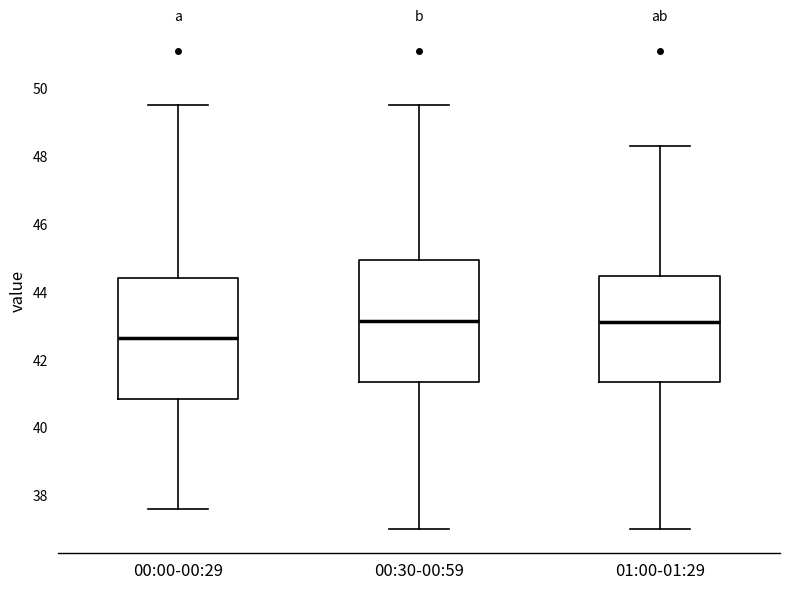

Reading left to right, read every box against the y-axis: the position of its median line, the range the box covers, and the ends of its whiskers. The values are not printed on the chart, so give them approximately, as read against the axis.

00:00-00:29: median 42.6, box 40.8 to 44.4, whiskers 37.6 to 49.6
00:30-00:59: median 43.2, box 41.4 to 45.0, whiskers 37.0 to 49.6
01:00-01:29: median 43.2, box 41.4 to 44.4, whiskers 37.0 to 48.4